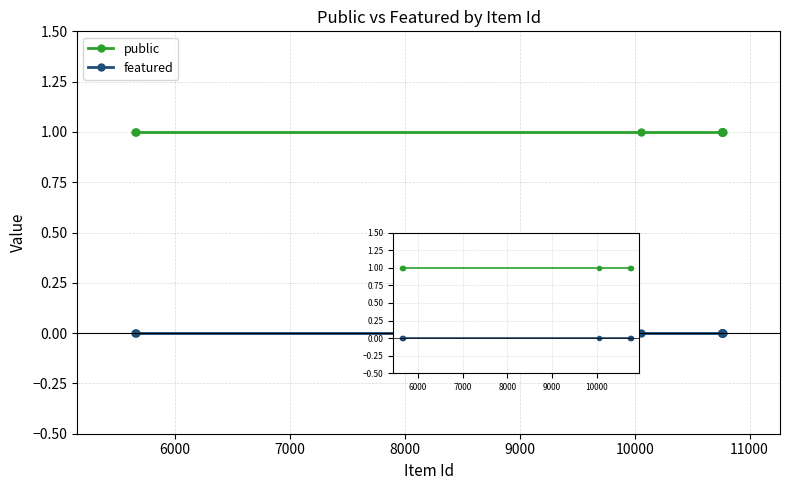

True or false: featured and public intersect in this chart.

False